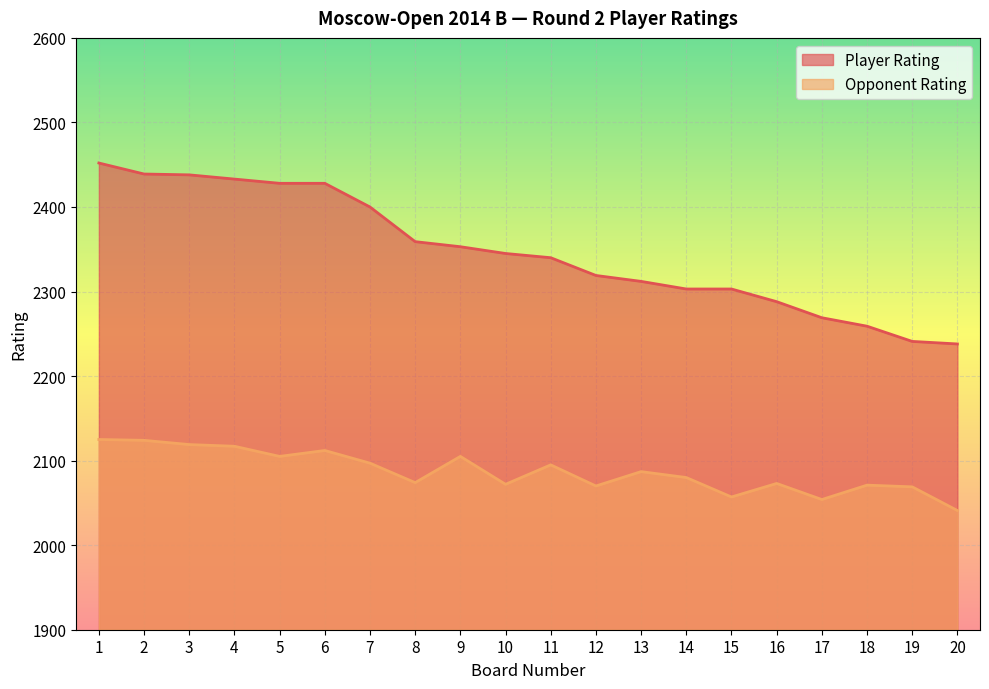

How many series are shown in this chart?

2